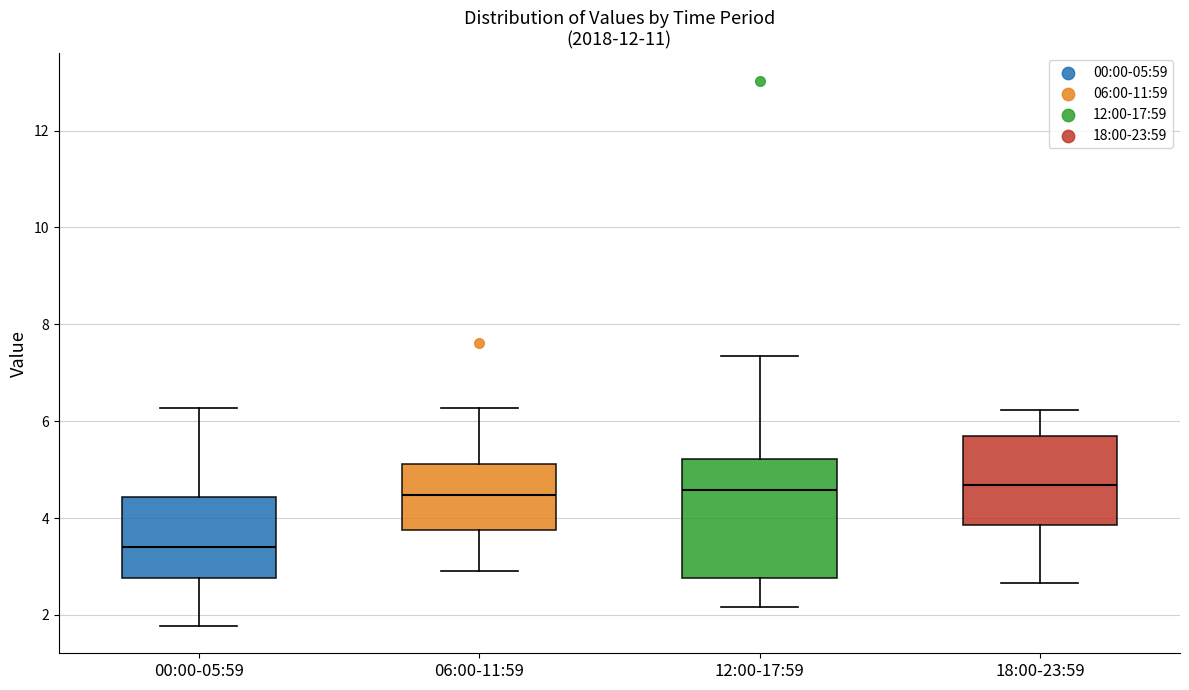

Reading left to right, transcribe this box plot: for each box, give where its median line is, the range the box spans, and where its two whiskers end, as read against the y-axis. The values are not printed on the chart, so give them approximately, as read against the axis.

00:00-05:59: median 3.4, box 2.8 to 4.4, whiskers 1.8 to 6.2
06:00-11:59: median 4.4, box 3.8 to 5.2, whiskers 3.0 to 6.2
12:00-17:59: median 4.6, box 2.8 to 5.2, whiskers 2.2 to 7.4
18:00-23:59: median 4.6, box 3.8 to 5.6, whiskers 2.6 to 6.2